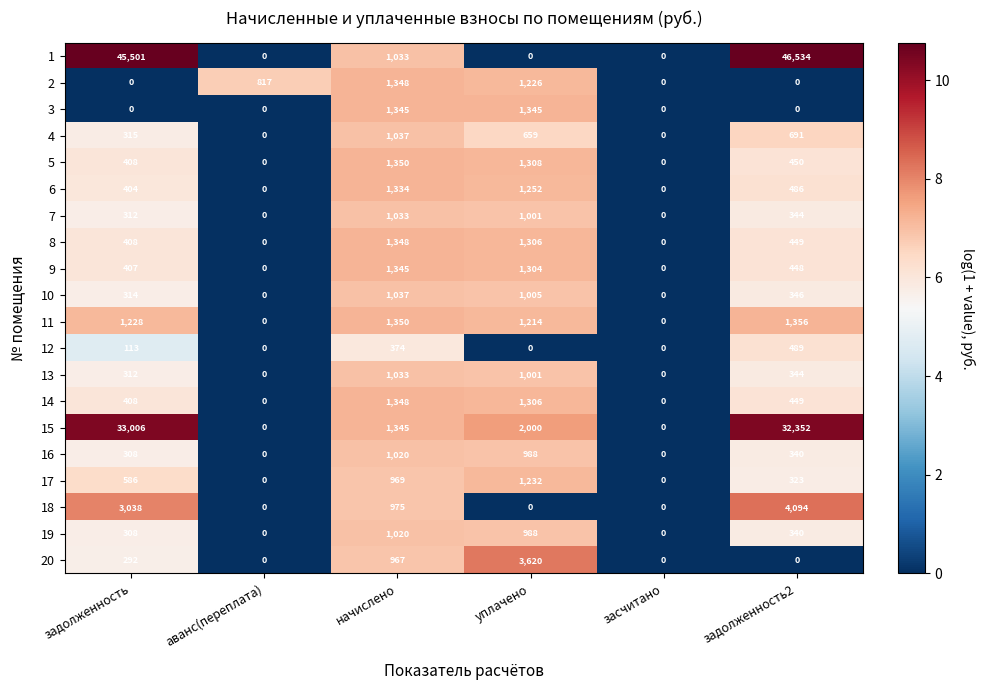

What is the total value across all series at задолженность2?

89835